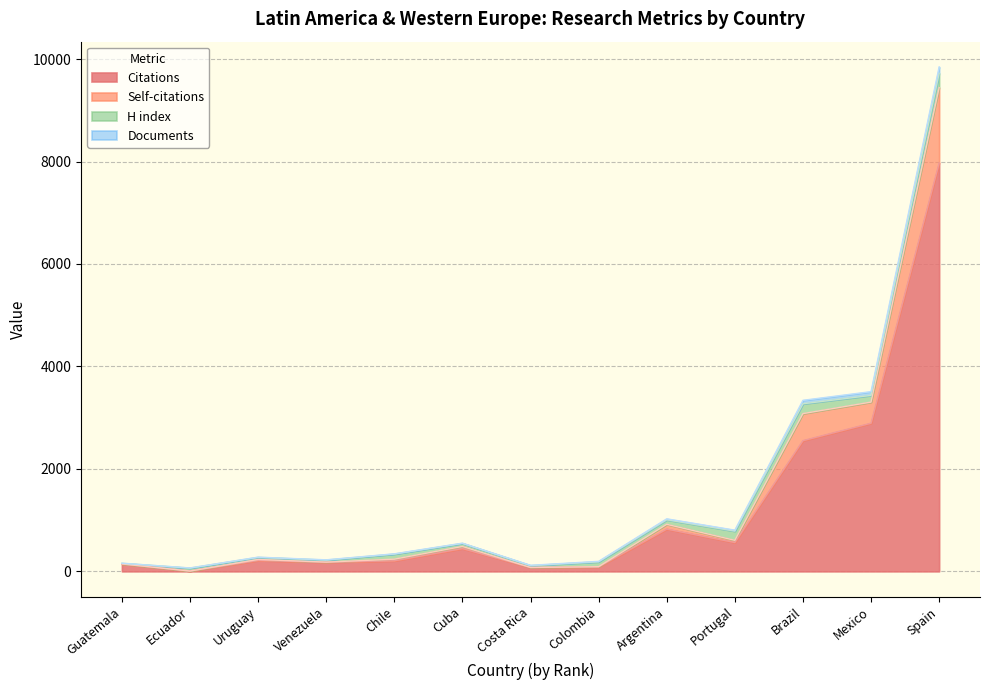

Between Uruguay and Colombia, which is larger?

Uruguay